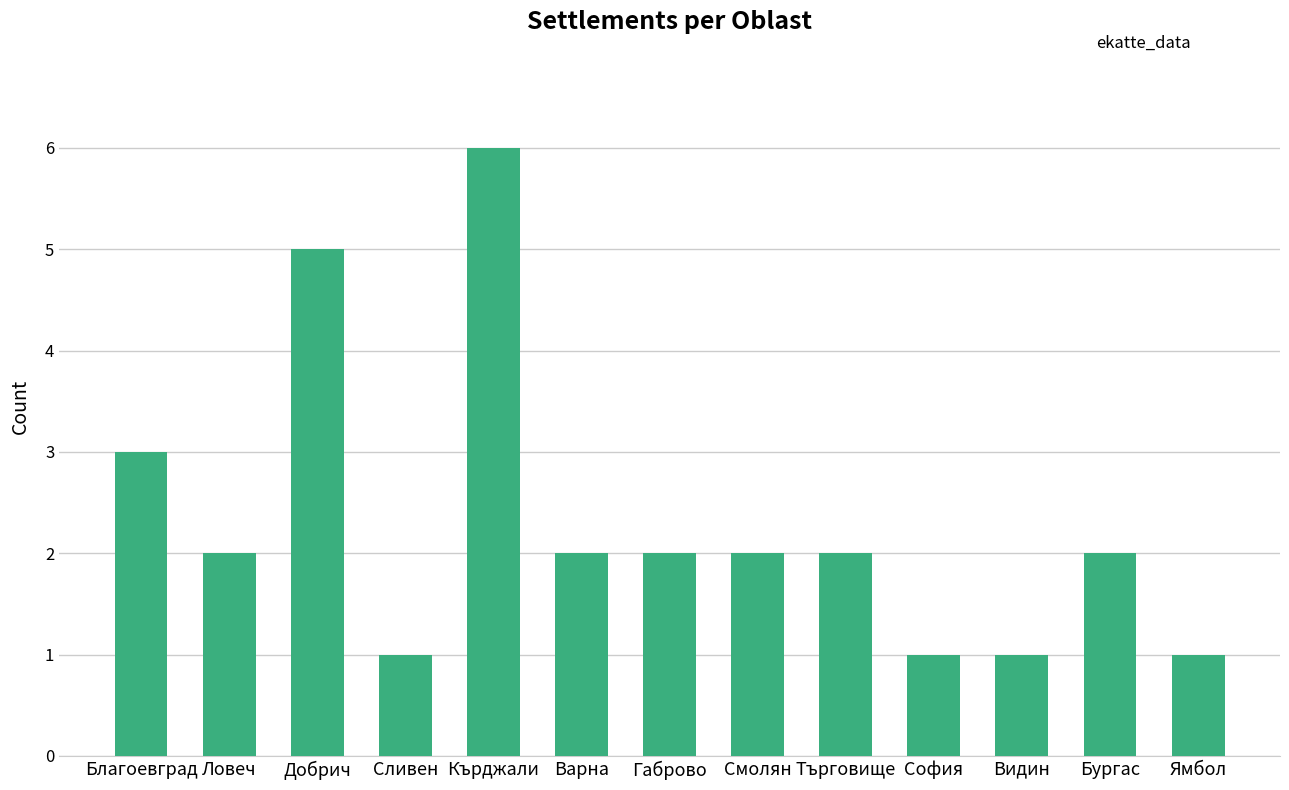

Reading left to right, transcribe all the data shown in this chart.

Благоевград=3	Ловеч=2	Добрич=5	Сливен=1	Кърджали=6	Варна=2	Габрово=2	Смолян=2	Търговище=2	София=1	Видин=1	Бургас=2	Ямбол=1